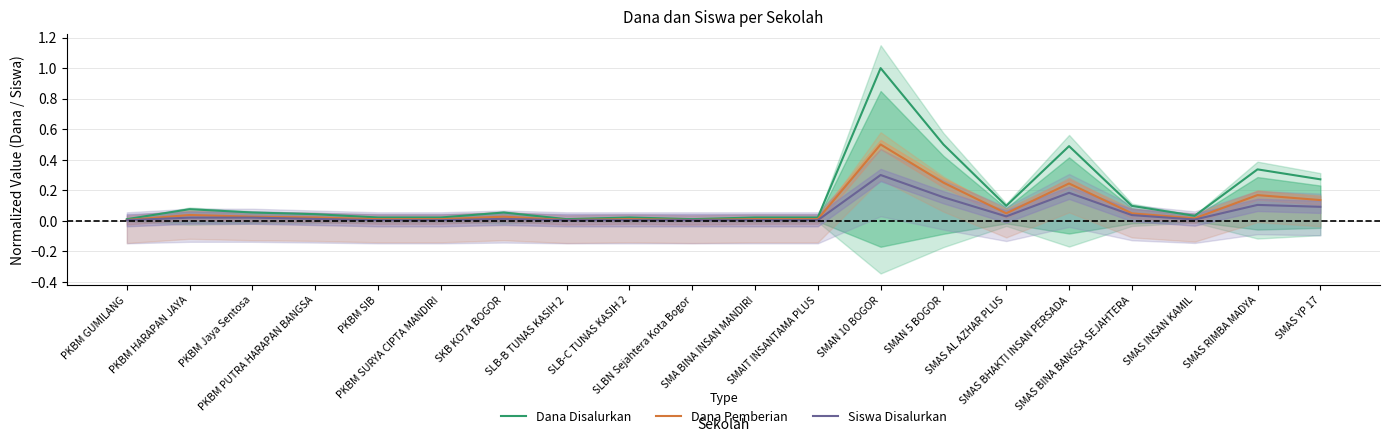

Is this an area chart (filled region under the line)?

No